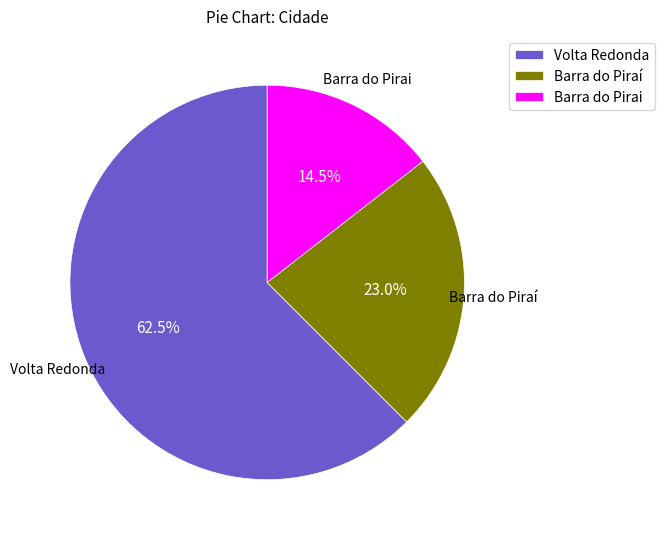

How many segments does this pie chart have?

3